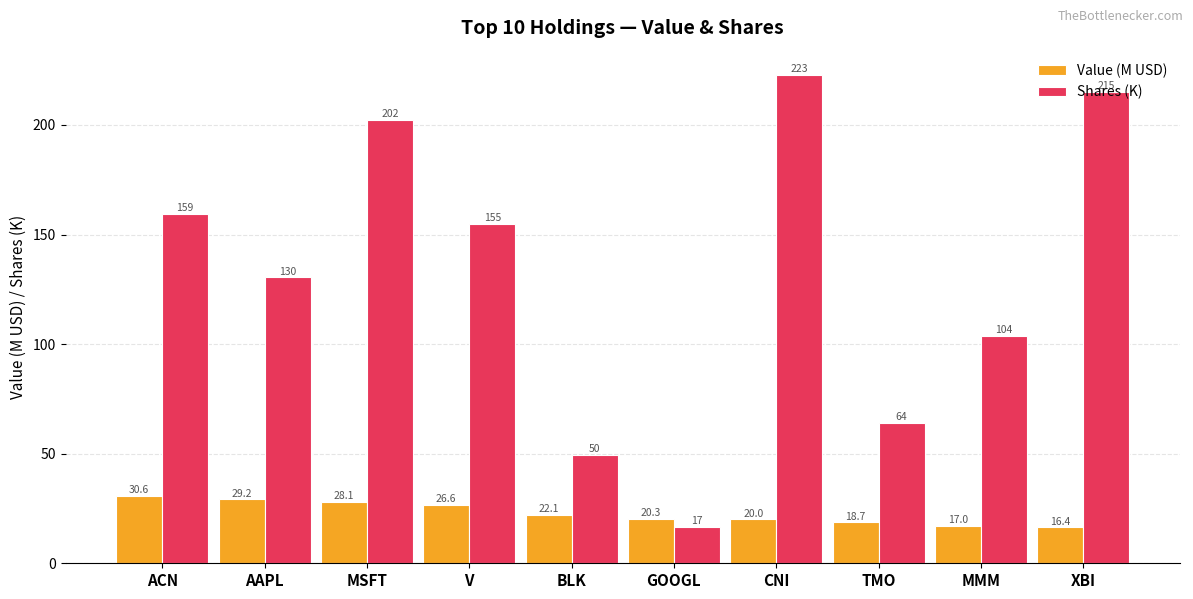

At ACN, list the series in order from smallest to largest.

Value (M USD), Shares (K)